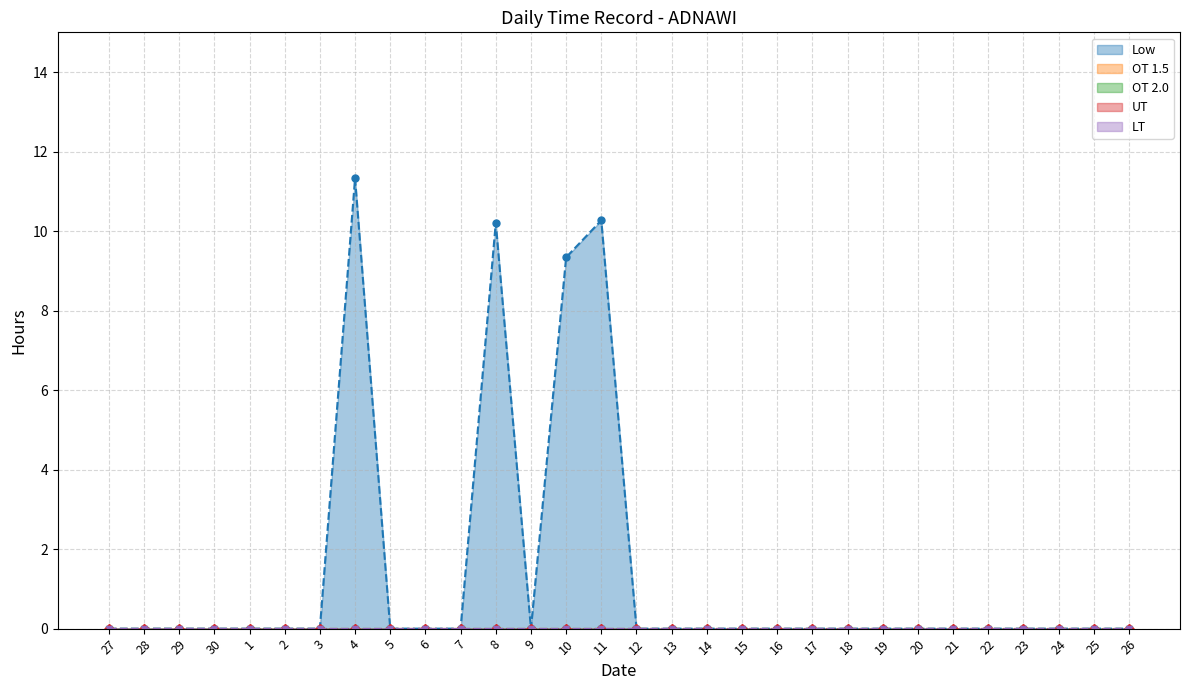

Which category has the lowest value in the OT 1.5 series?

27